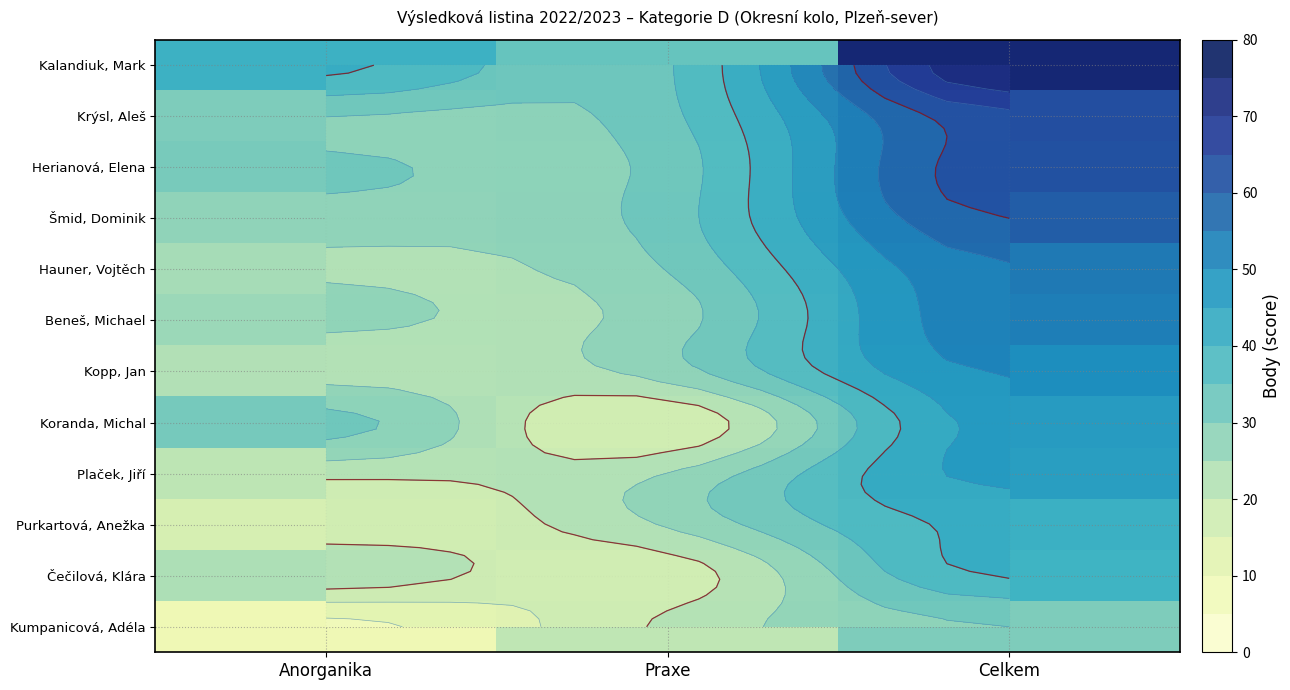

At which label does Krýsl, Aleš first exceed 33?

Praxe